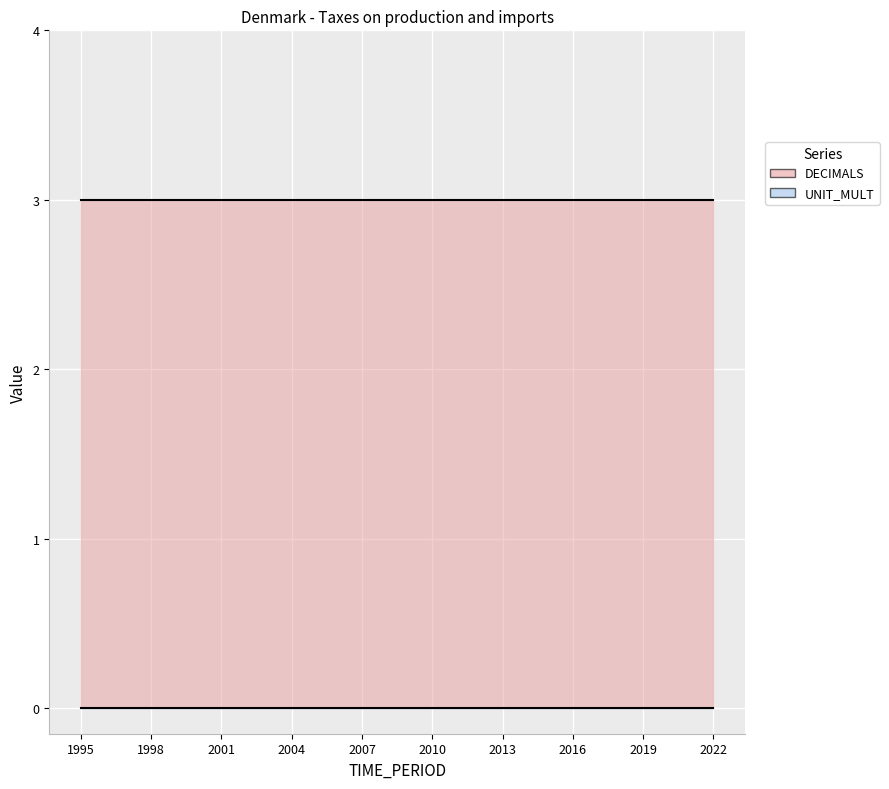

How many lines are shown in the chart?

2